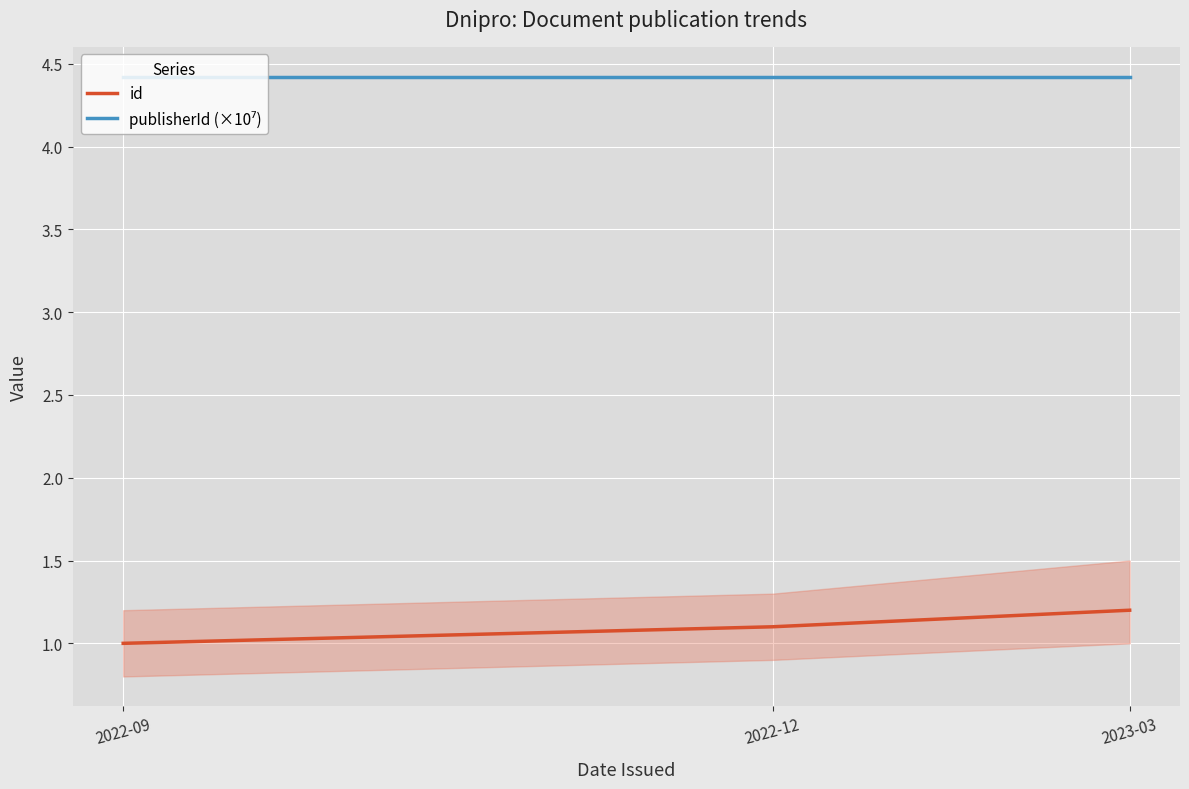

What is the lowest value of the id series?

1.0